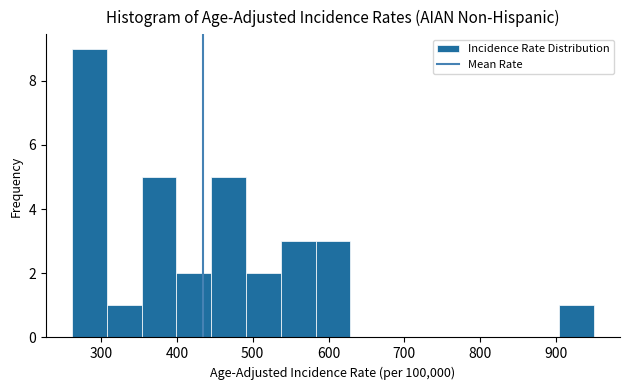

How tall is the bar that spans 580 to 630 on the x-axis? Neither the bar edges nor the heights are printed on the chart, so give them approximately, as read against the axes.

3